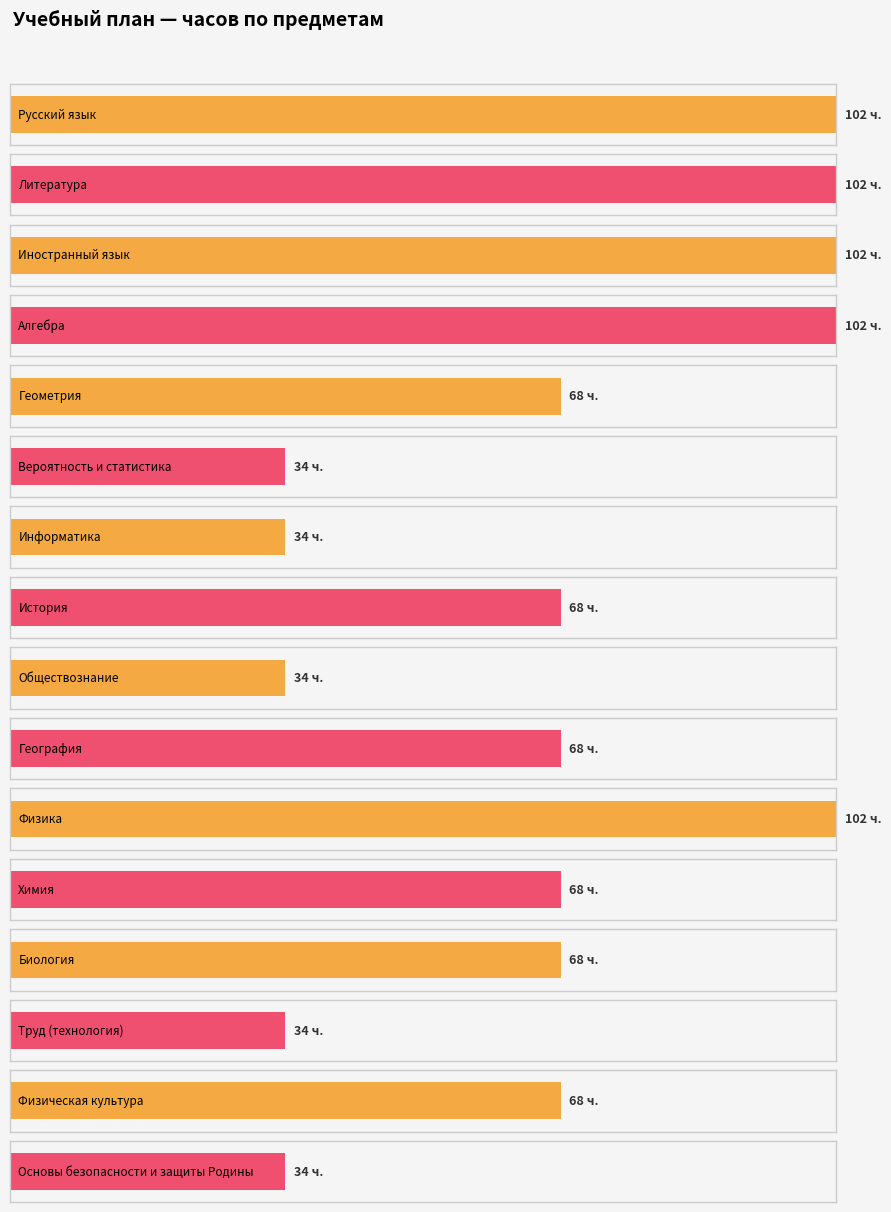

What is the sum of all values?

1088